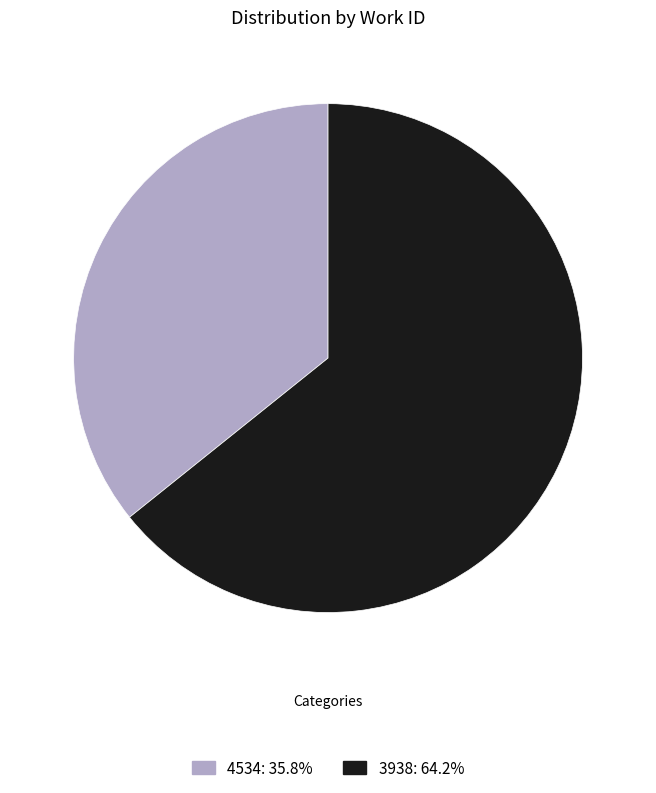

Does 3938: 64.2% account for over 50% of the chart?

Yes